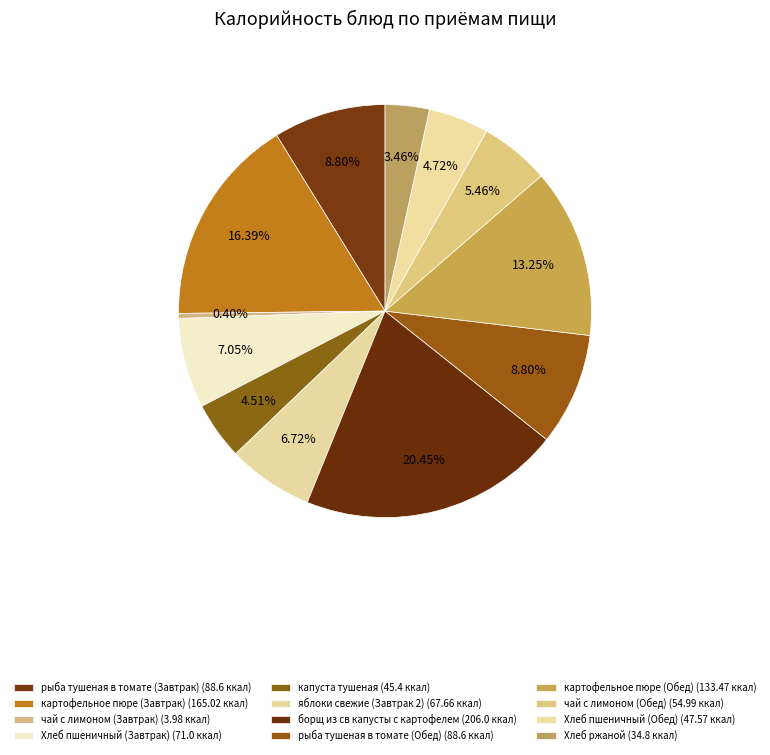

How many segments does this pie chart have?

12